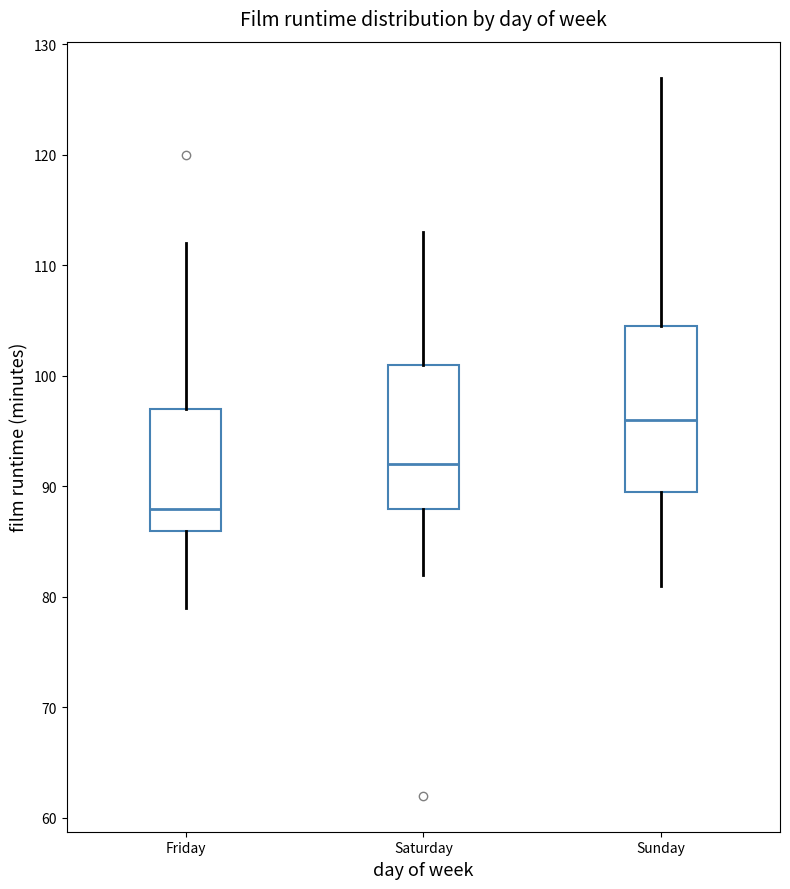

Reading left to right, transcribe this box plot: for each box, give where its median line is, the range the box spans, and where its two whiskers end, as read against the y-axis. The values are not printed on the chart, so give them approximately, as read against the axis.

Friday: median 88, box 86 to 97, whiskers 79 to 112
Saturday: median 92, box 88 to 101, whiskers 82 to 113
Sunday: median 96, box 90 to 105, whiskers 81 to 127